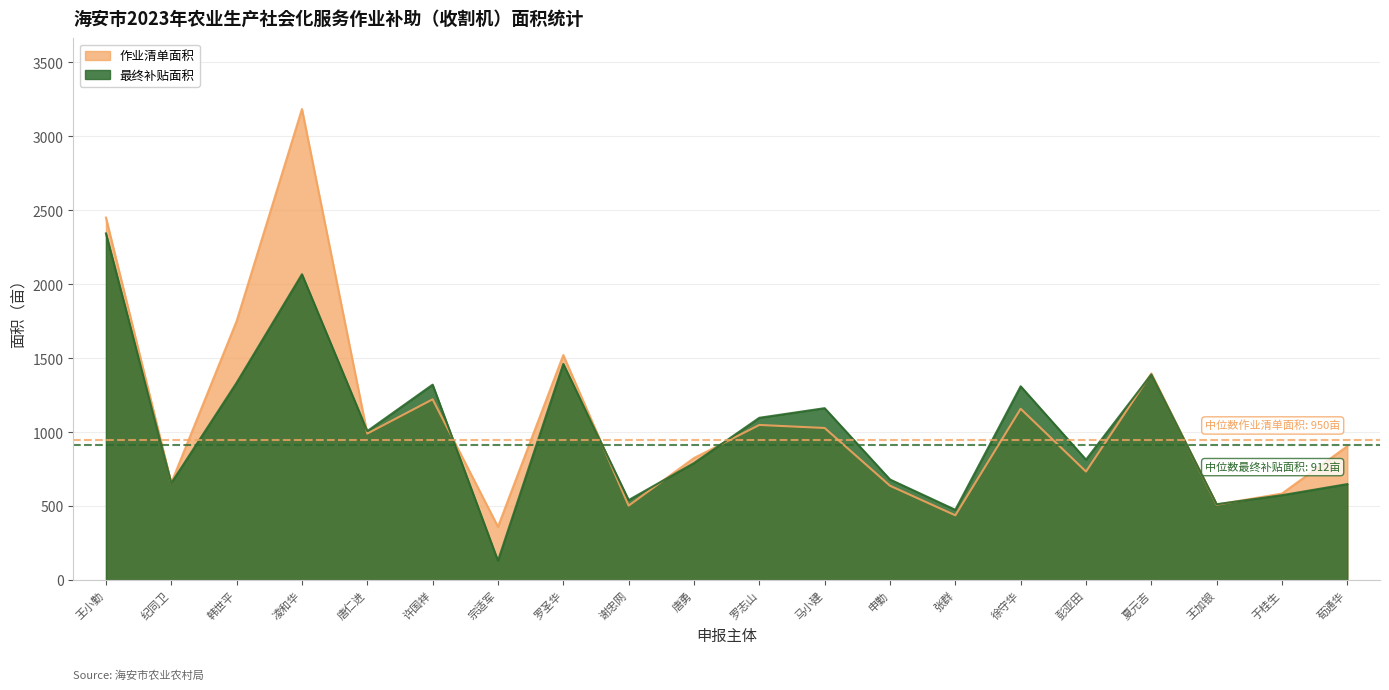

What is the difference between the 作业清单面积 values at 罗圣华 and 唐勇?

695.7